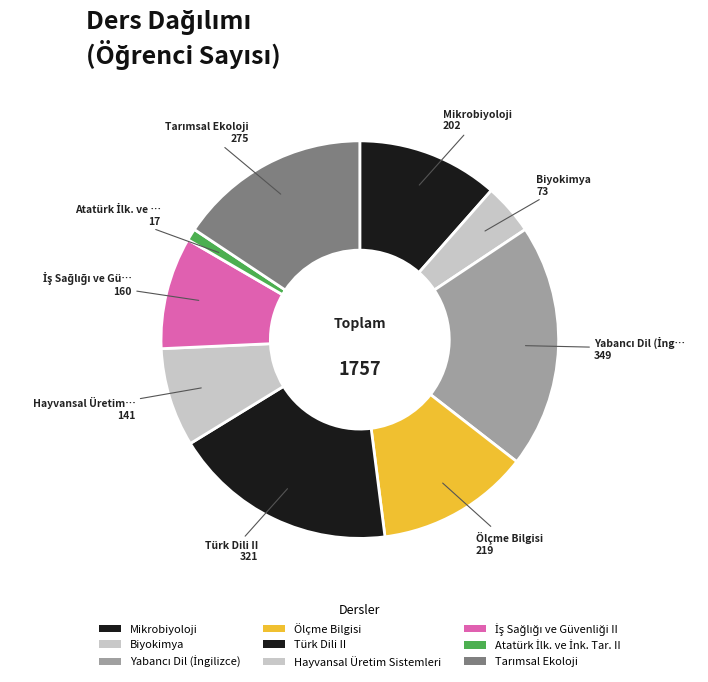

To the nearest percent, what portion does Mikrobiyoloji represent?

11%